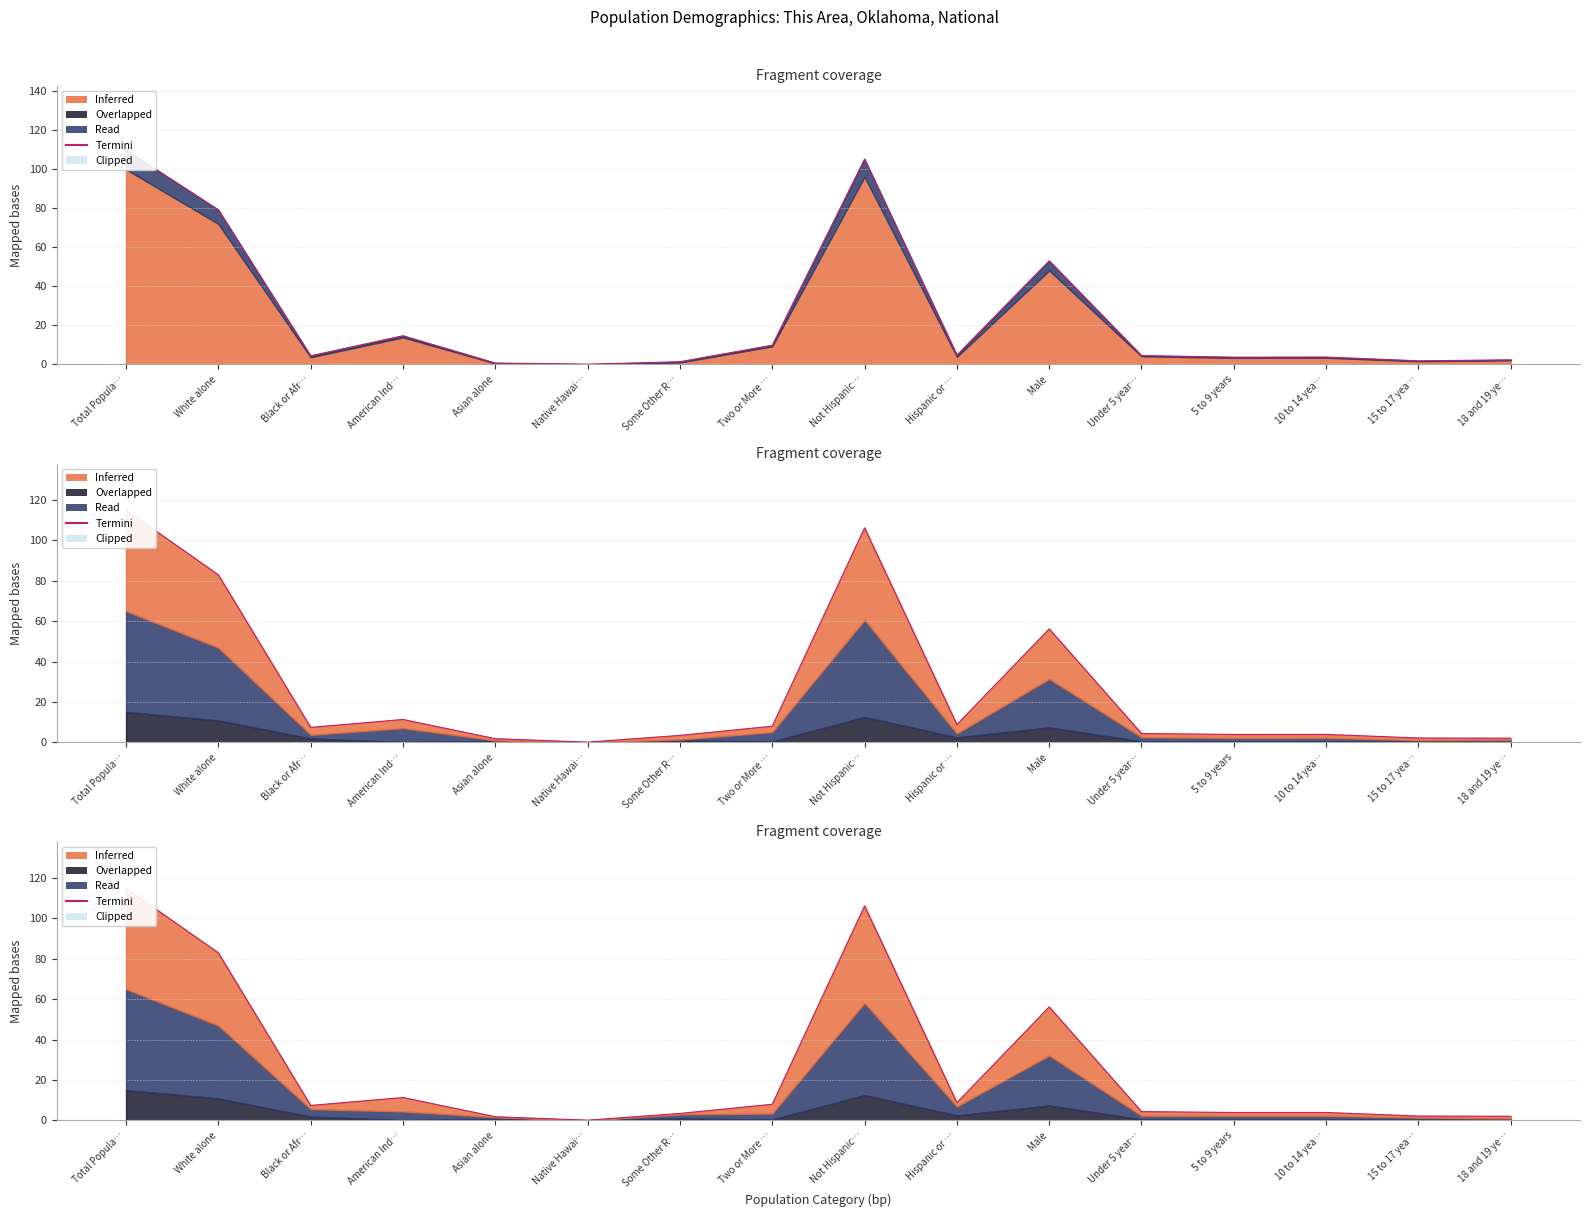

Which label corresponds to the smallest value in the chart?

Native Hawai…